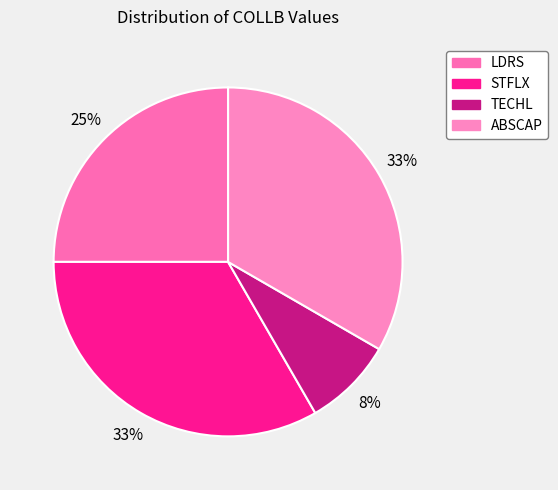

To the nearest percent, what is the average slice percentage?

25%